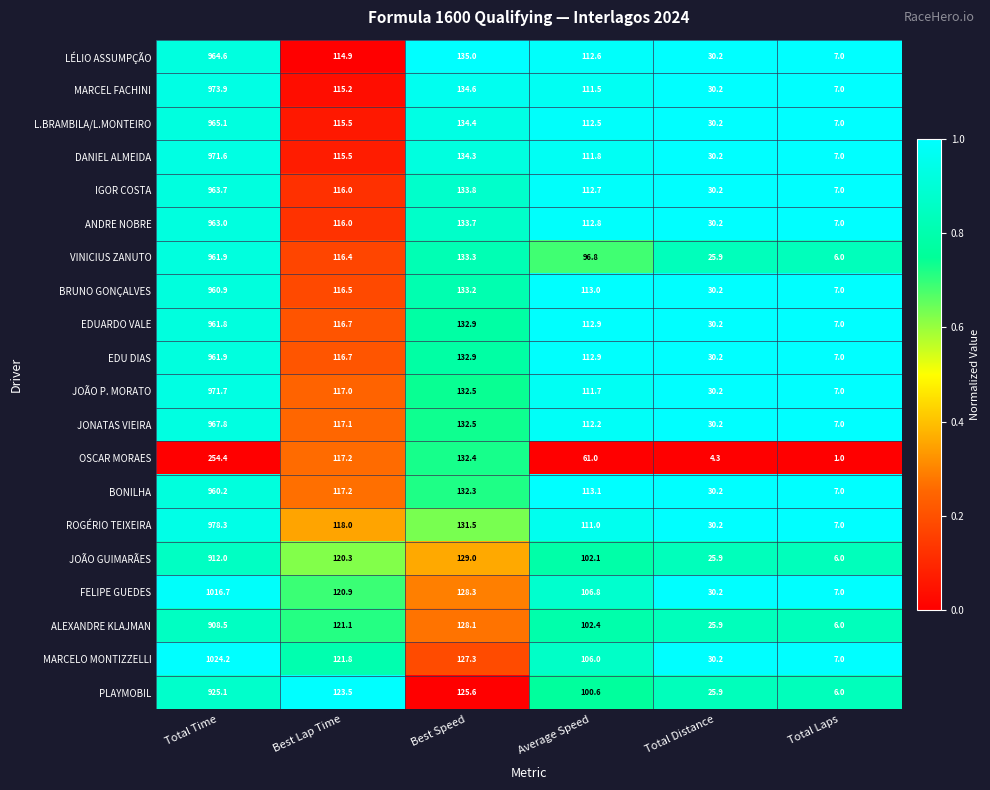

Where is ALEXANDRE KLAJMAN nearest to the value 457?

Best Speed